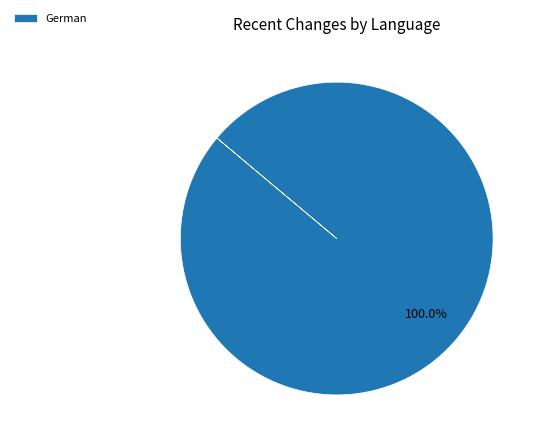

Is there any slice that represents more than half of the pie?

Yes